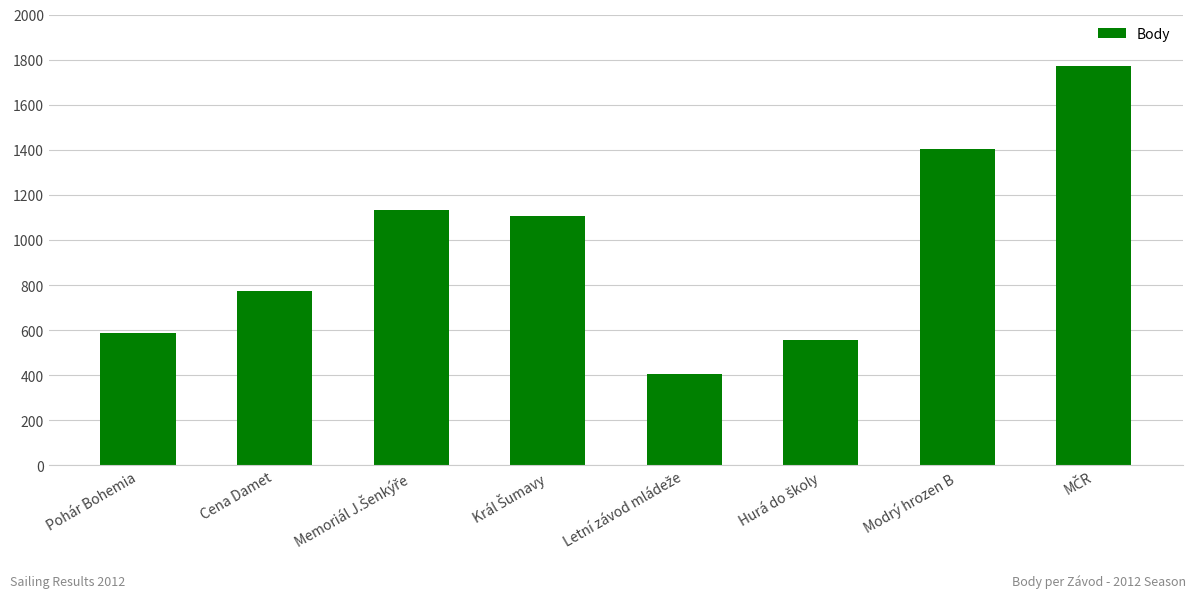

What is the sum of all values?

7736